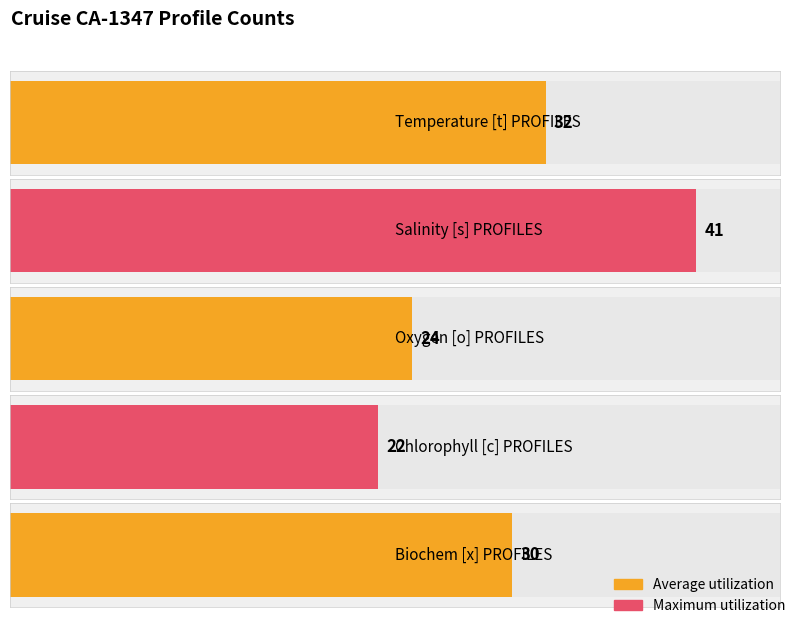

Rank the series by their average value, from lowest to highest.

Average utilization, Maximum utilization